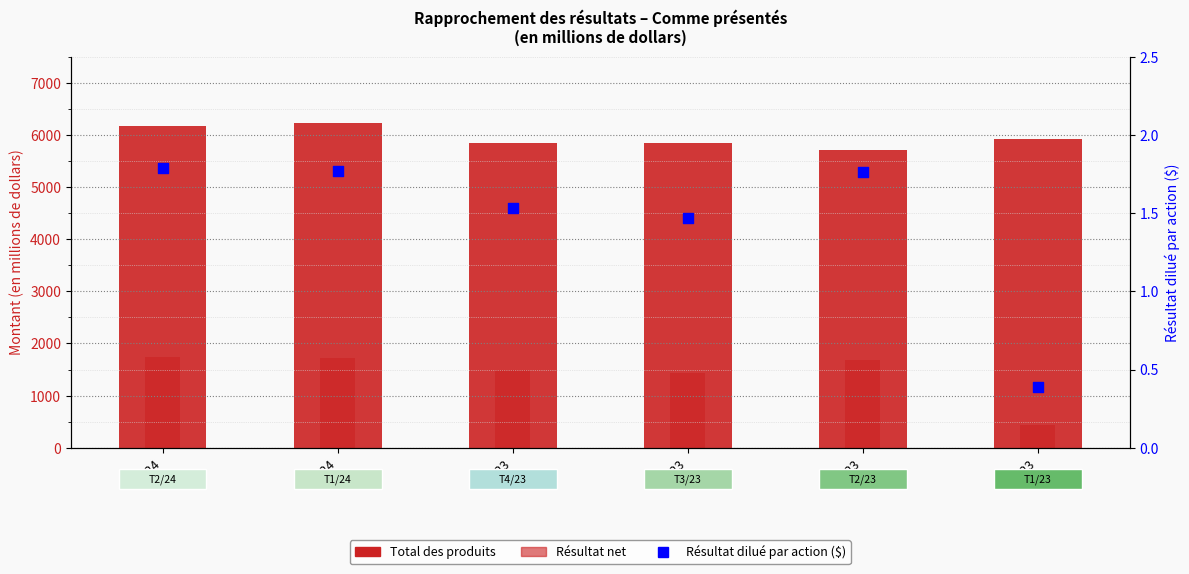

Which series contains the highest Y value?

Total des produits